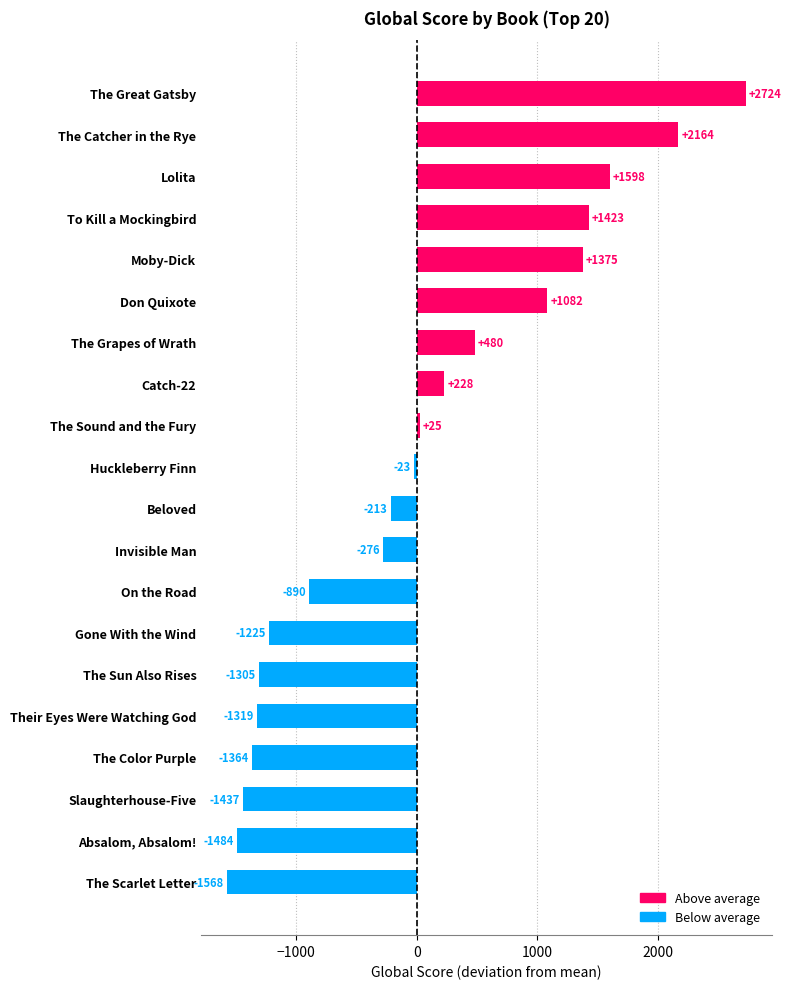

At which label is the value closest to 578?

The Grapes of Wrath